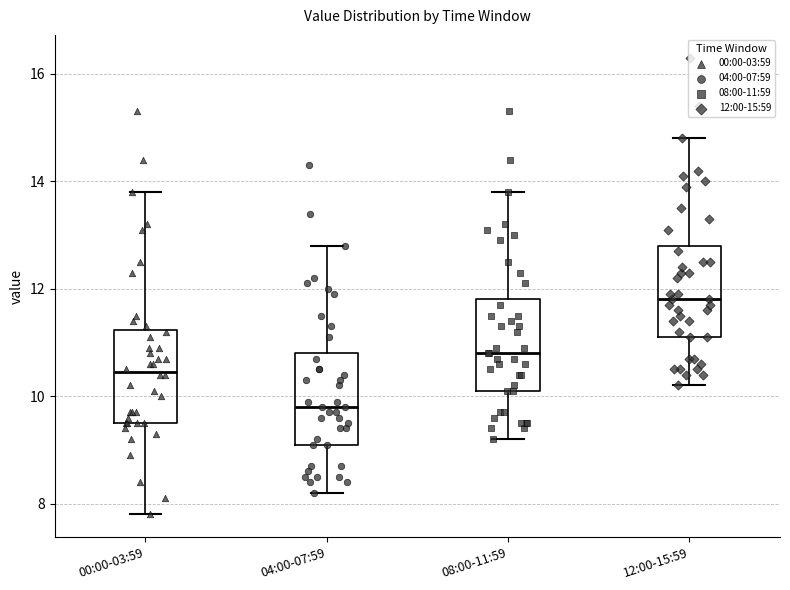

Reading left to right, transcribe this box plot: for each box, give where its median line is, the range the box spans, and where its two whiskers end, as read against the y-axis. The values are not printed on the chart, so give them approximately, as read against the axis.

00:00-03:59: median 10.4, box 9.6 to 11.2, whiskers 7.8 to 13.8
04:00-07:59: median 9.8, box 9.2 to 10.8, whiskers 8.2 to 12.8
08:00-11:59: median 10.8, box 10.2 to 11.8, whiskers 9.2 to 13.8
12:00-15:59: median 11.8, box 11.2 to 12.8, whiskers 10.2 to 14.8